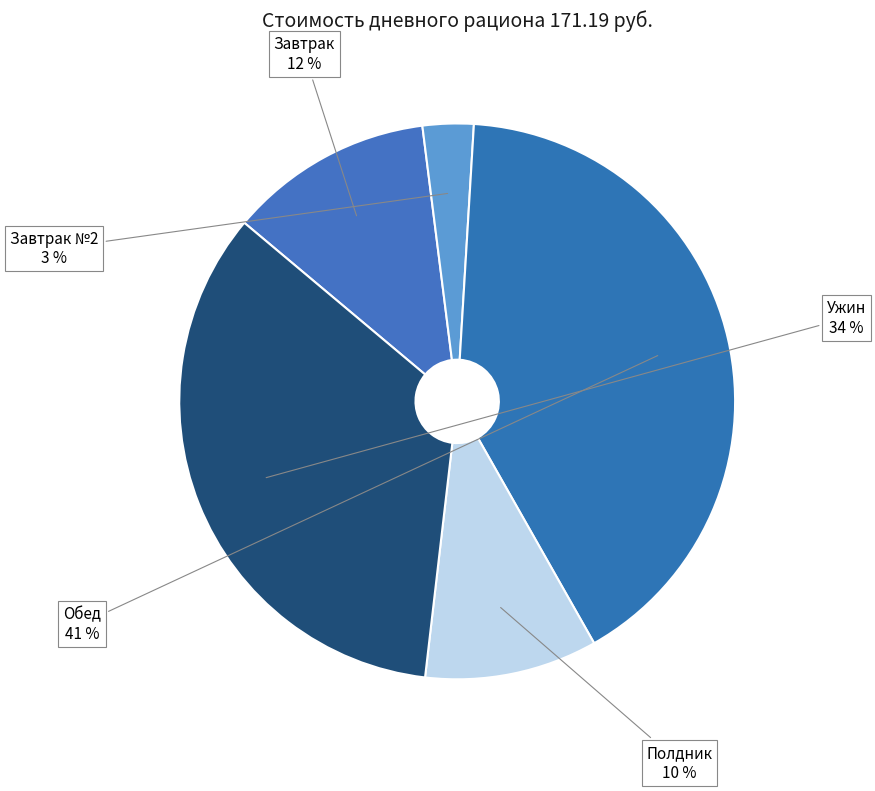

To the nearest percent, what percentage of the pie is Ужин?

34%